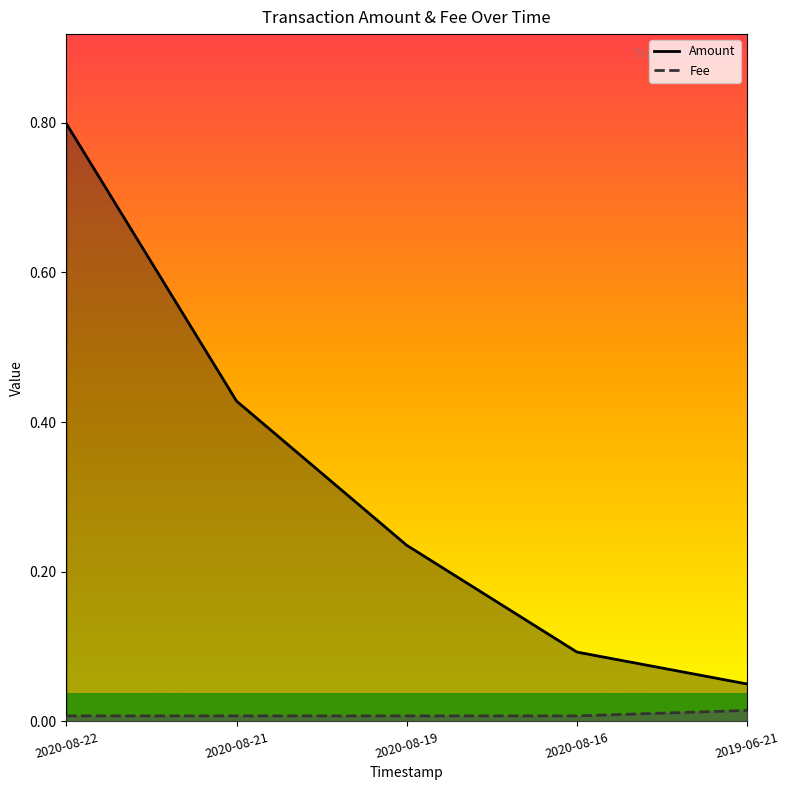

At which label is Fee closest to 0?

2020-08-22